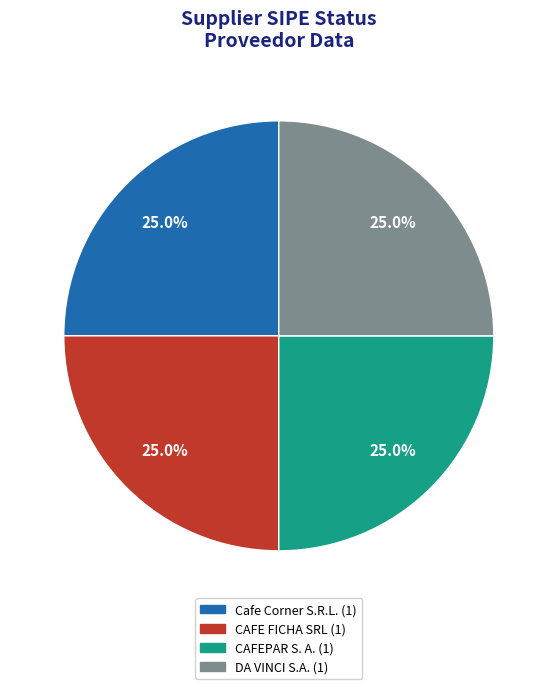

Is there a majority slice in this chart?

No